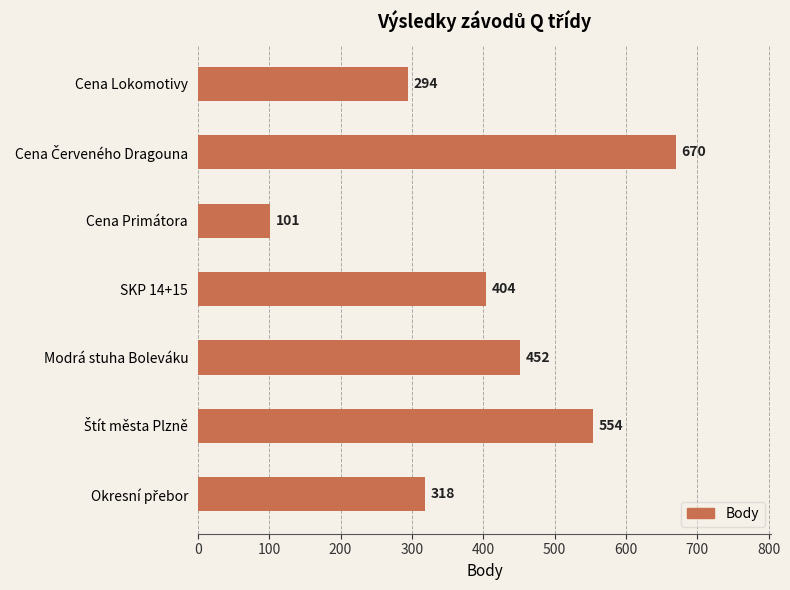

Between Cena Lokomotivy and Cena Primátora, which is larger?

Cena Lokomotivy